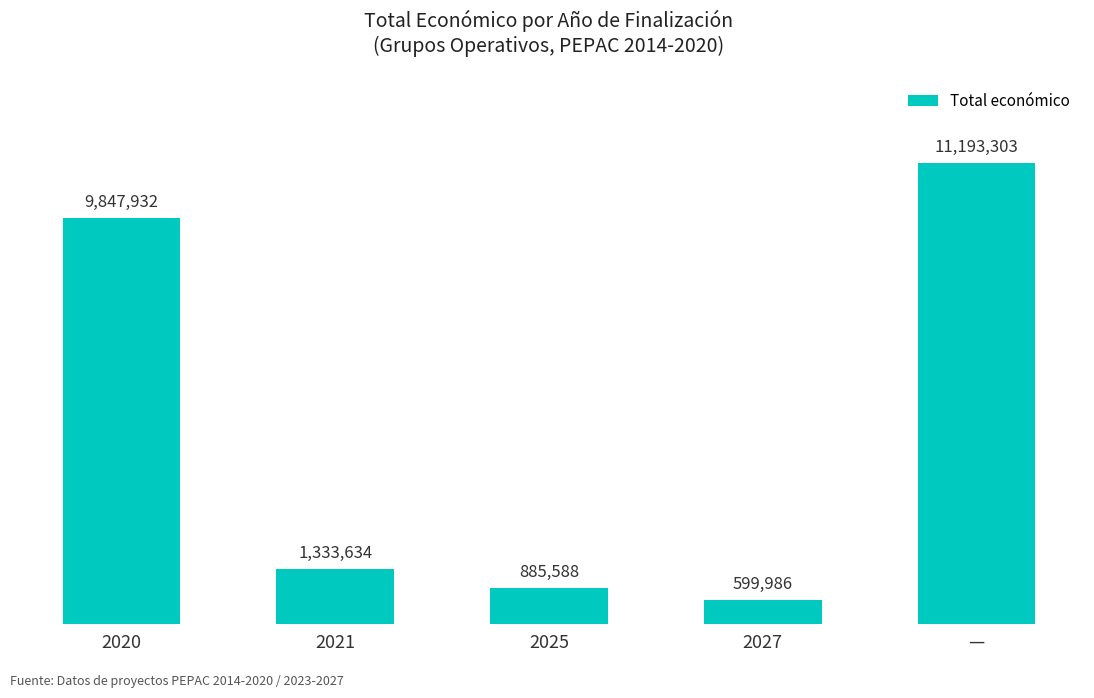

What position from the right is —?

1